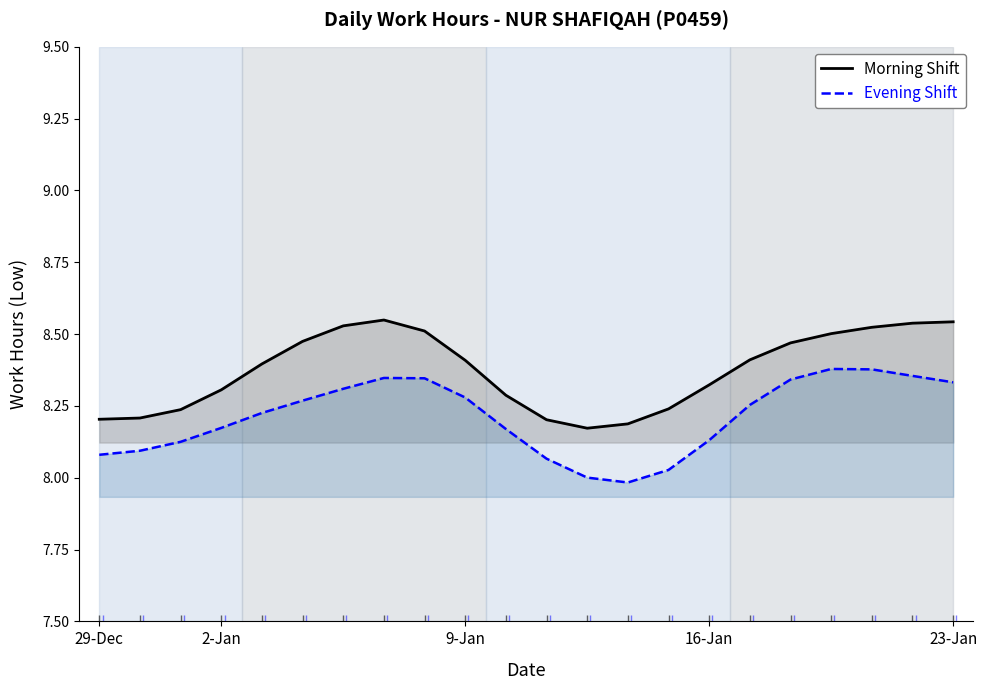

Reading left to right, list all the values displayed in this chart.

Morning Shift: 8.2	8.2	8.2	8.3	8.4	8.5	8.5	8.5	8.5	8.4	8.3	8.2	8.2	8.2	8.2	8.3	8.4	8.5	8.5	8.5	8.5	8.5
Evening Shift: 8.1	8.1	8.1	8.2	8.2	8.3	8.3	8.3	8.3	8.3	8.2	8.1	8.0	8.0	8.0	8.1	8.3	8.3	8.4	8.4	8.4	8.3